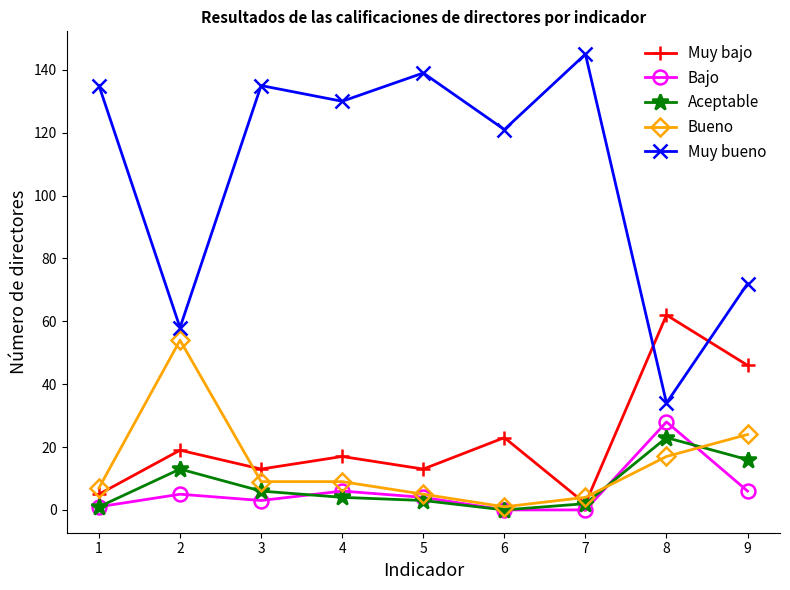

Which series has the widest spread of values?

Muy bueno